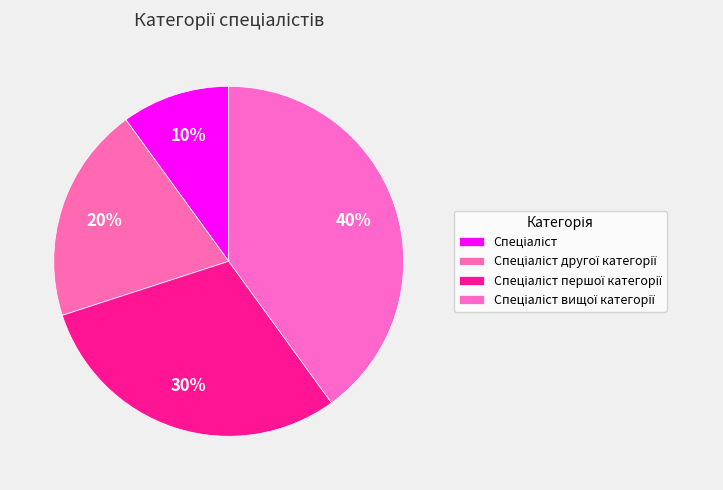

How many segments does this pie chart have?

4